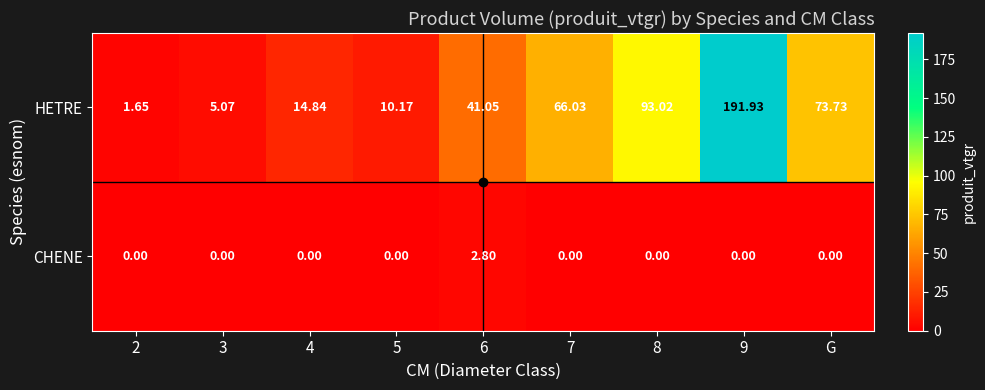

Between 7 and 9, which series saw the biggest shift?

HETRE